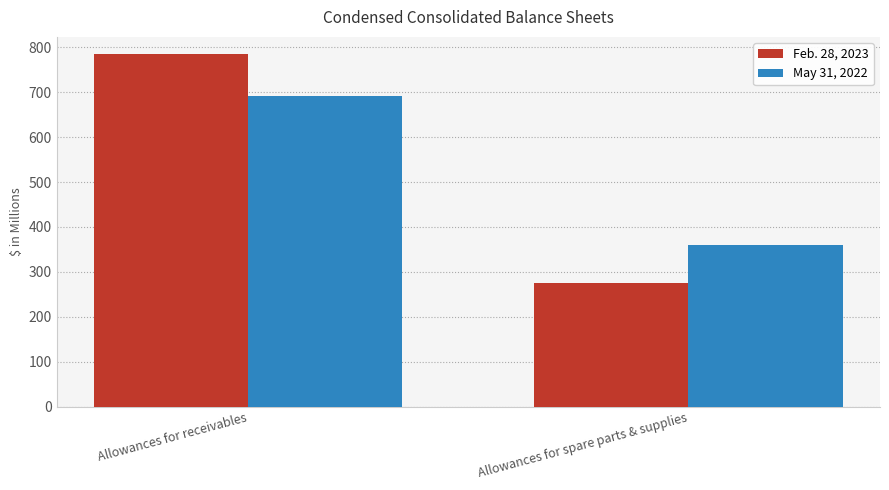

What is the average value of the Feb. 28, 2023 series?

530